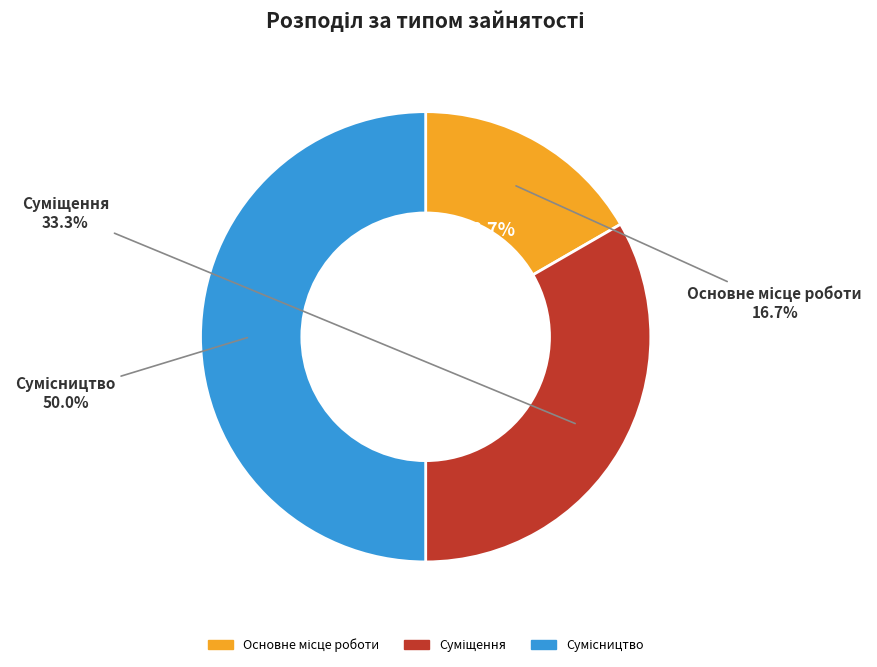

To the nearest percent, what portion does Суміщення represent?

33%